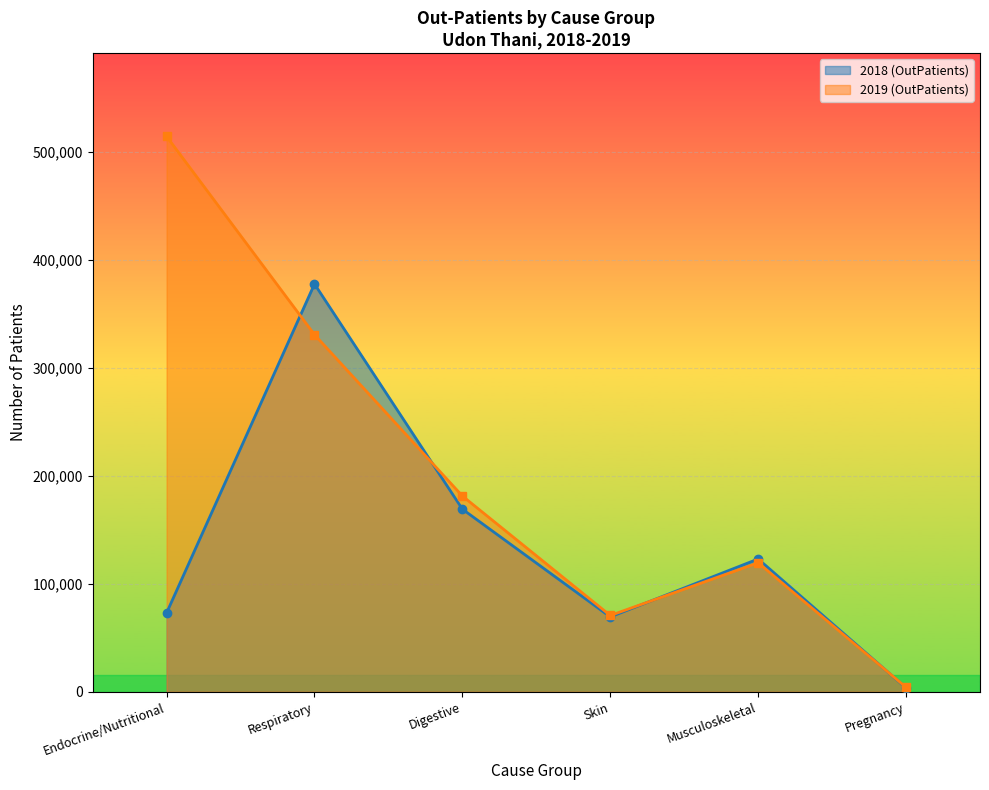

Which category has the highest value across all series?

Endocrine/Nutritional